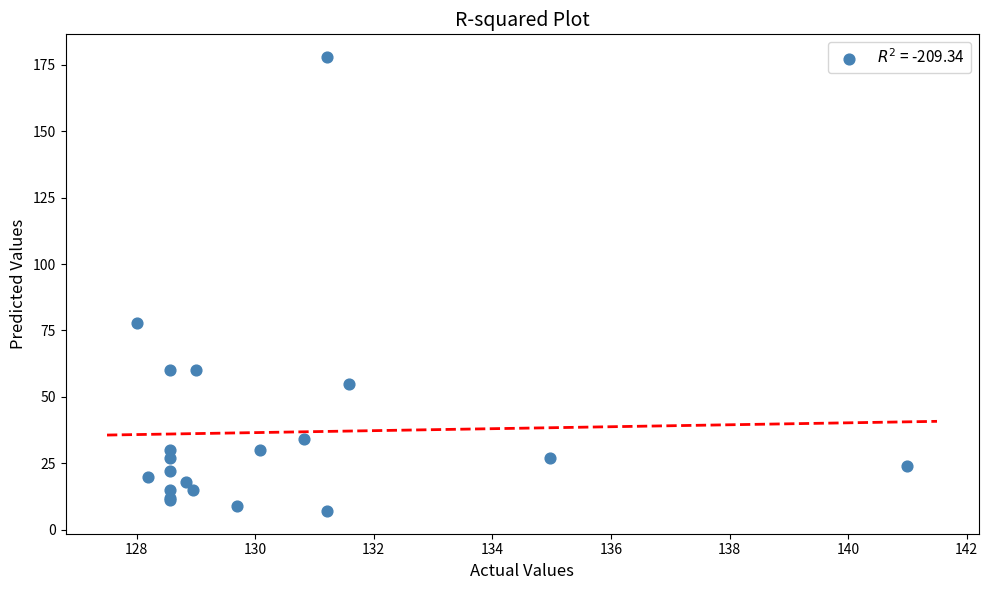

What Y value in the scatter plot is closest to 92?

78